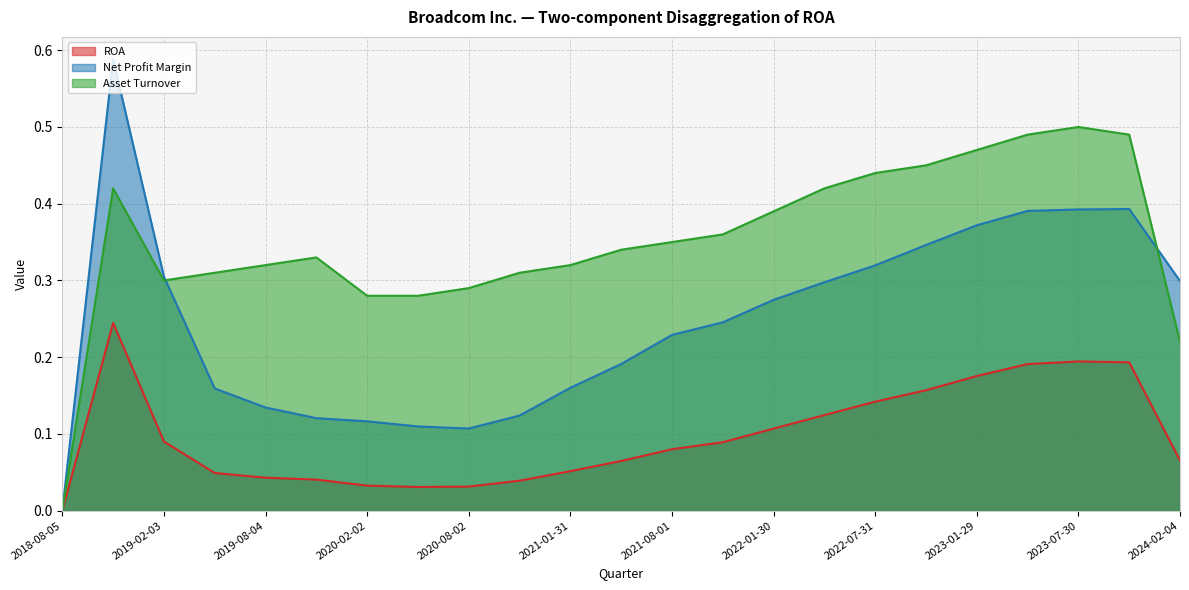

What is the difference between the second highest and minimum values in the Asset Turnover series?

0.5